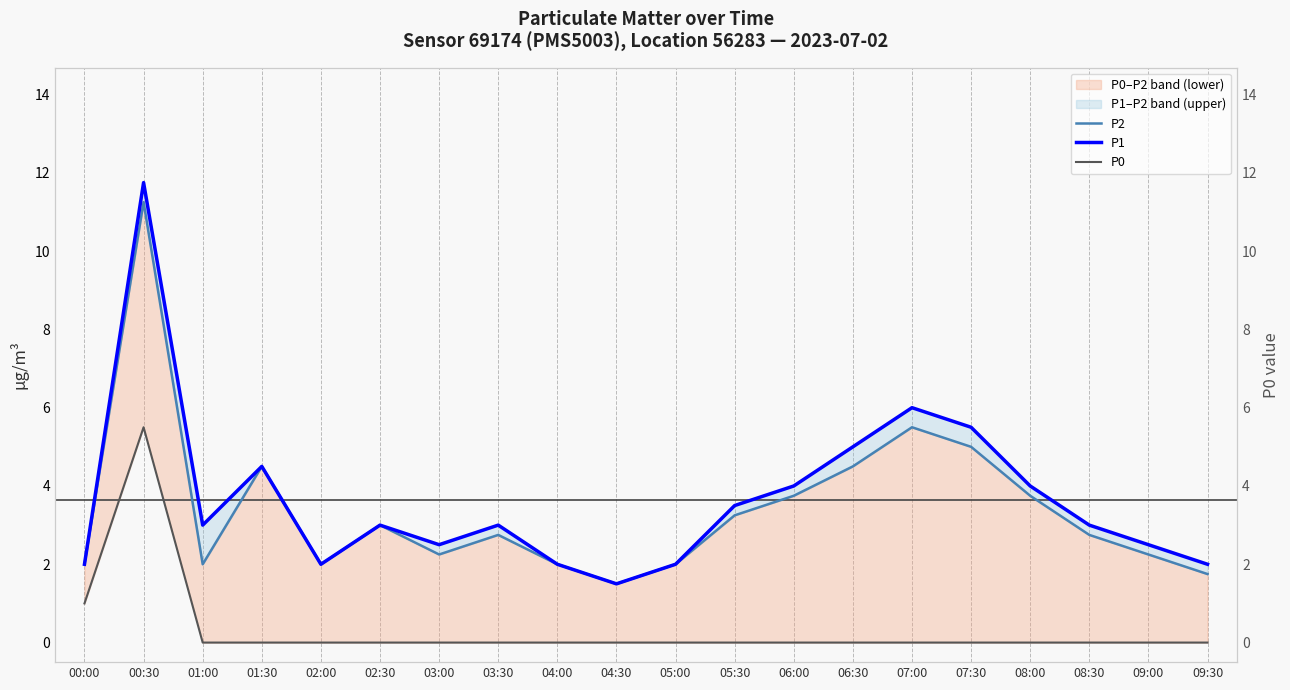

What are all the series names shown in the legend?

P2, P1, P0